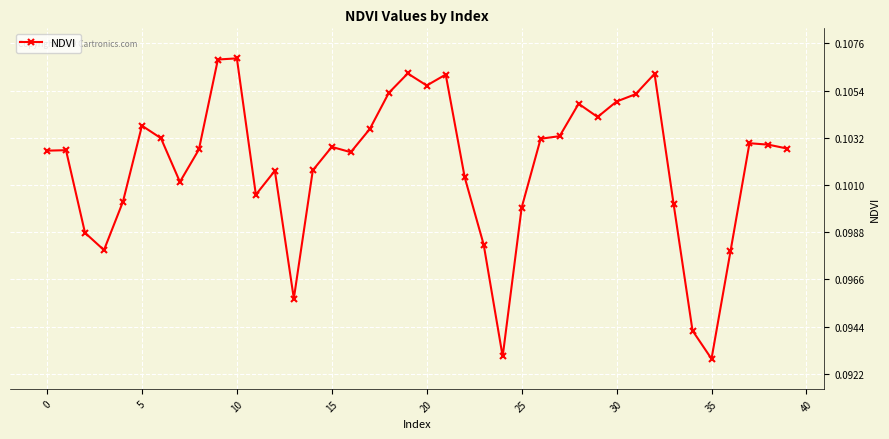

Count the values in the range 0 to 1.

40